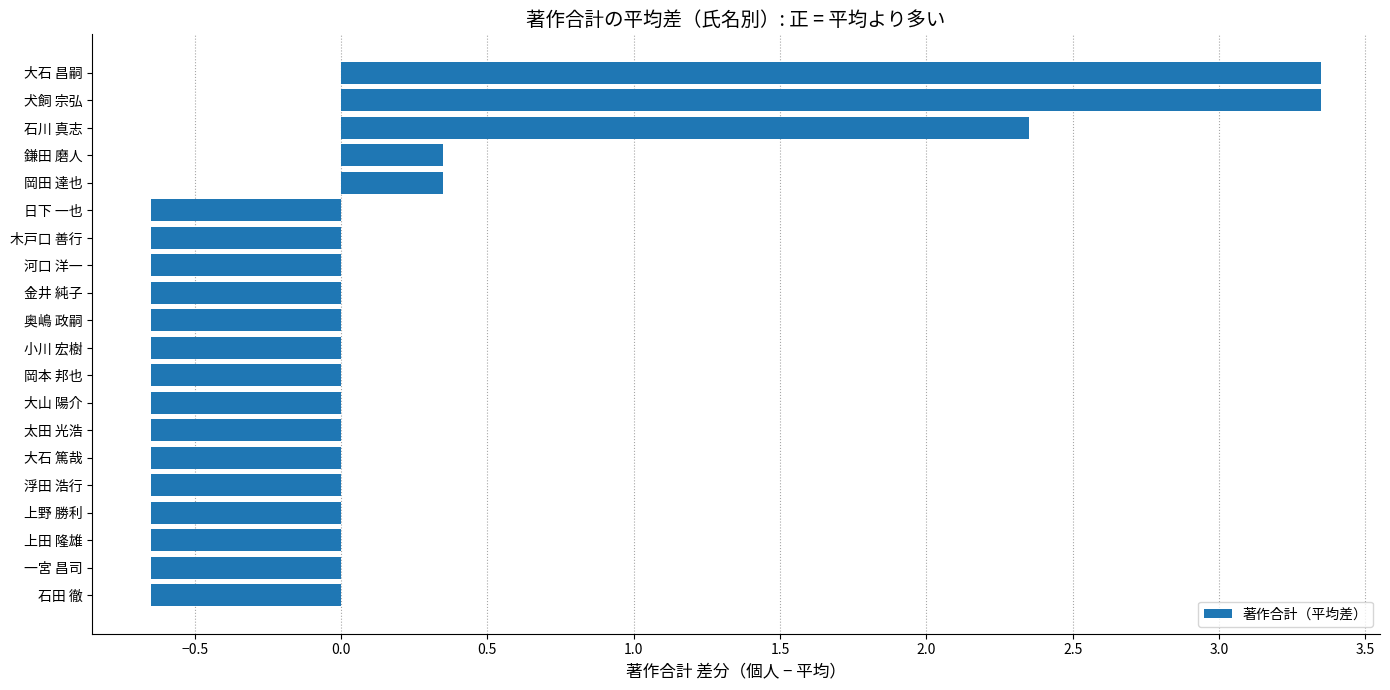

True or false: the data shows -0.9 at 上野 勝利.

False